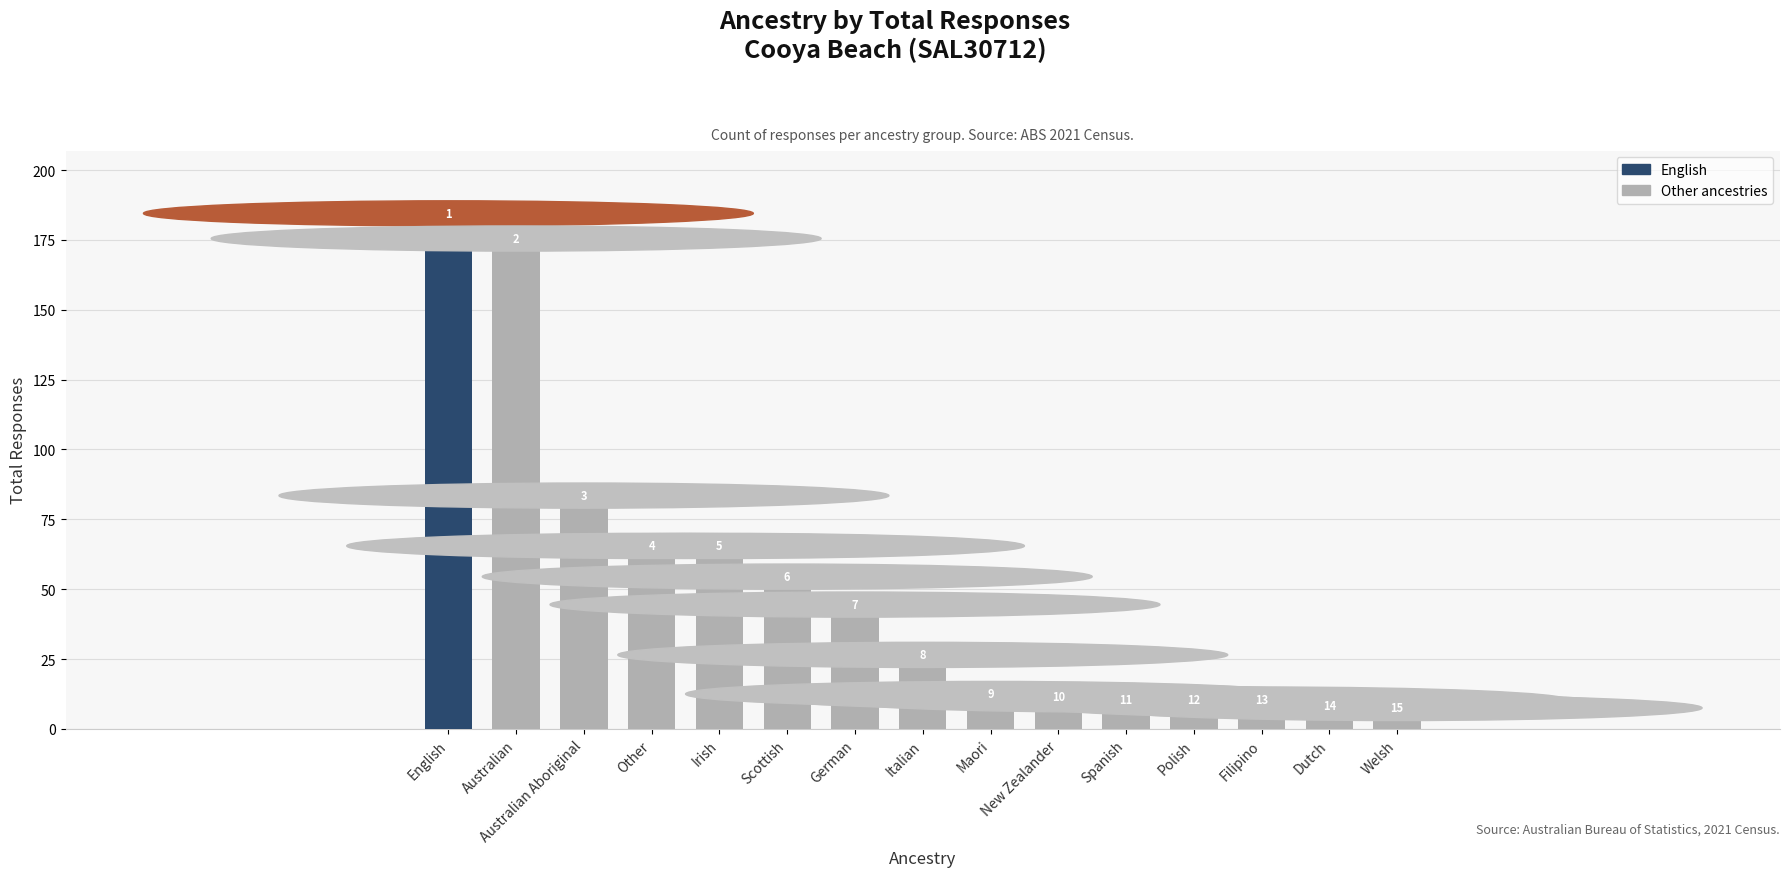

Where is the data nearest to the value 91?

Australian Aboriginal